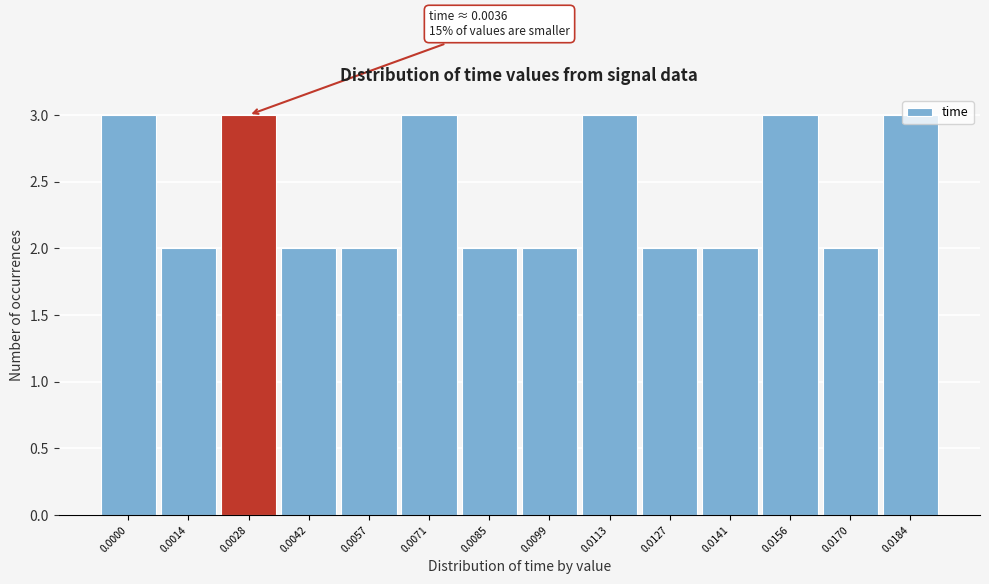

What is the maximum value shown in the chart?

3